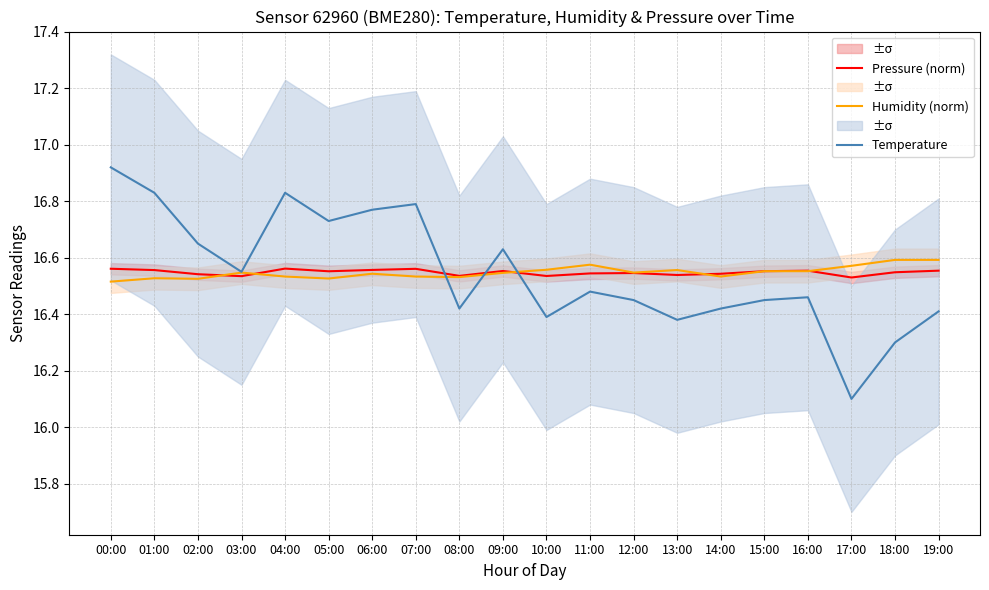

What is the average value of the Humidity (norm) series?

16.5